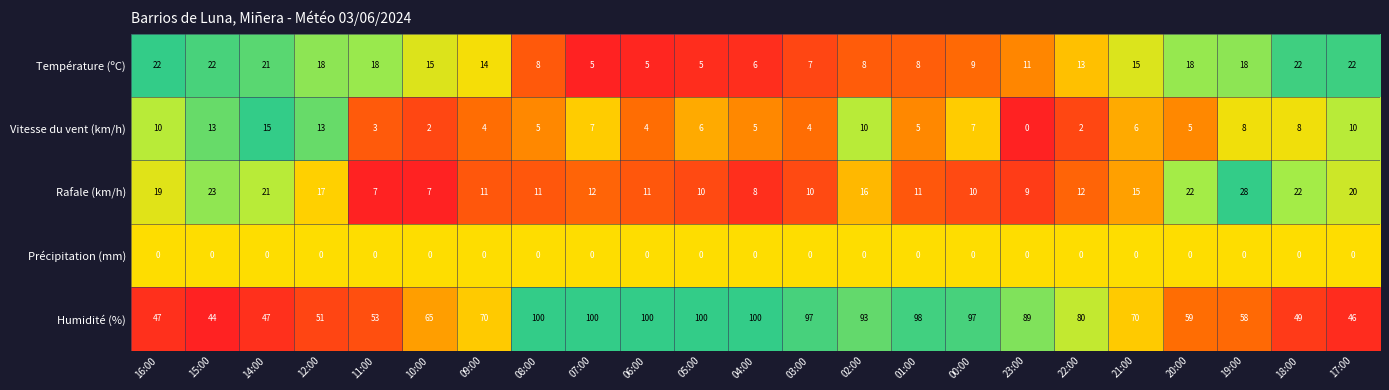

Rank the series by their maximum value, from highest to lowest.

Humidité (%), Rafale (km/h), Température (ºC), Vitesse du vent (km/h), Précipitation (mm)